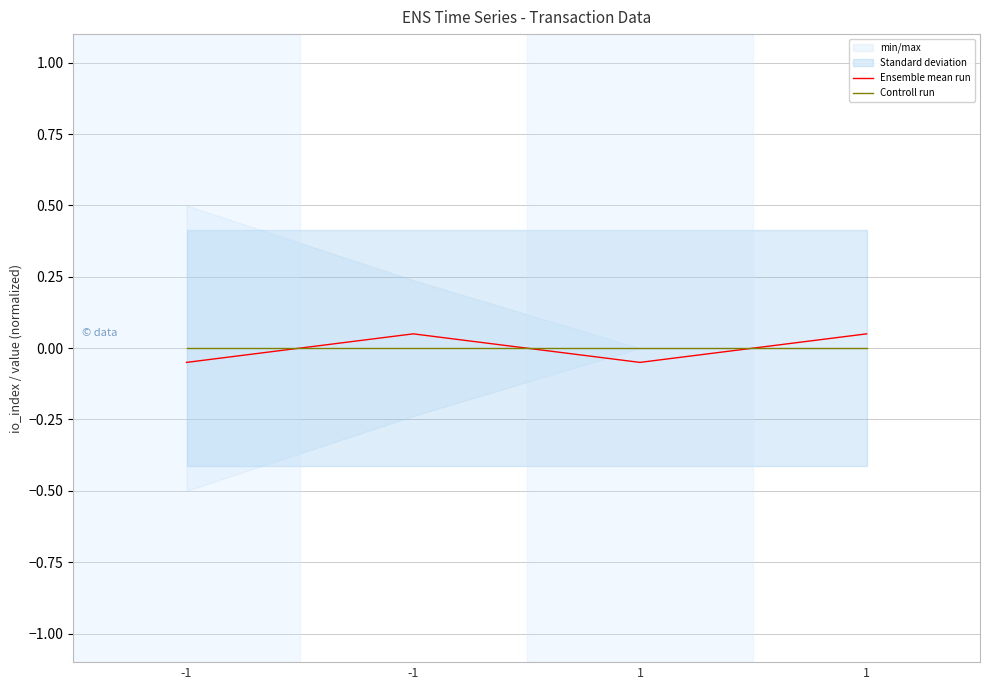

Rank the series at 1 from highest to lowest value.

Controll run, Ensemble mean run